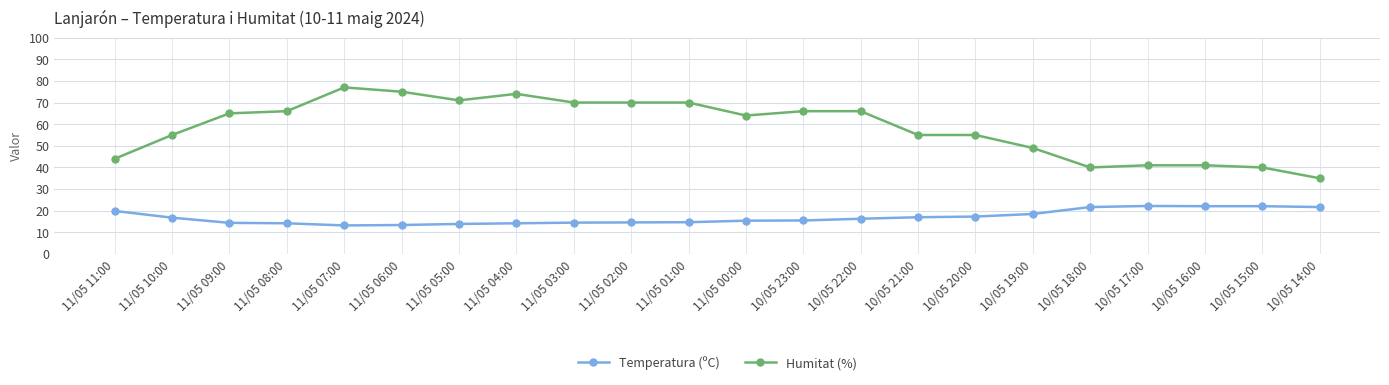

Which series changed the most between 10/05 19:00 and 10/05 15:00?

Humitat (%)